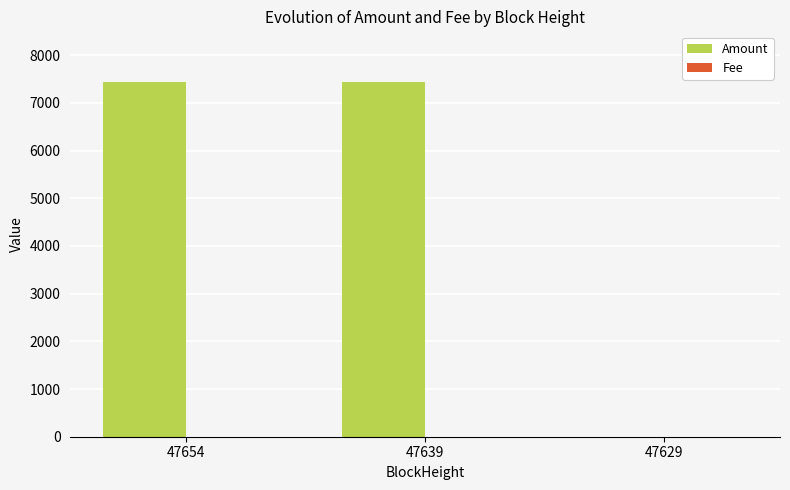

What is the greatest value displayed?

7429.0